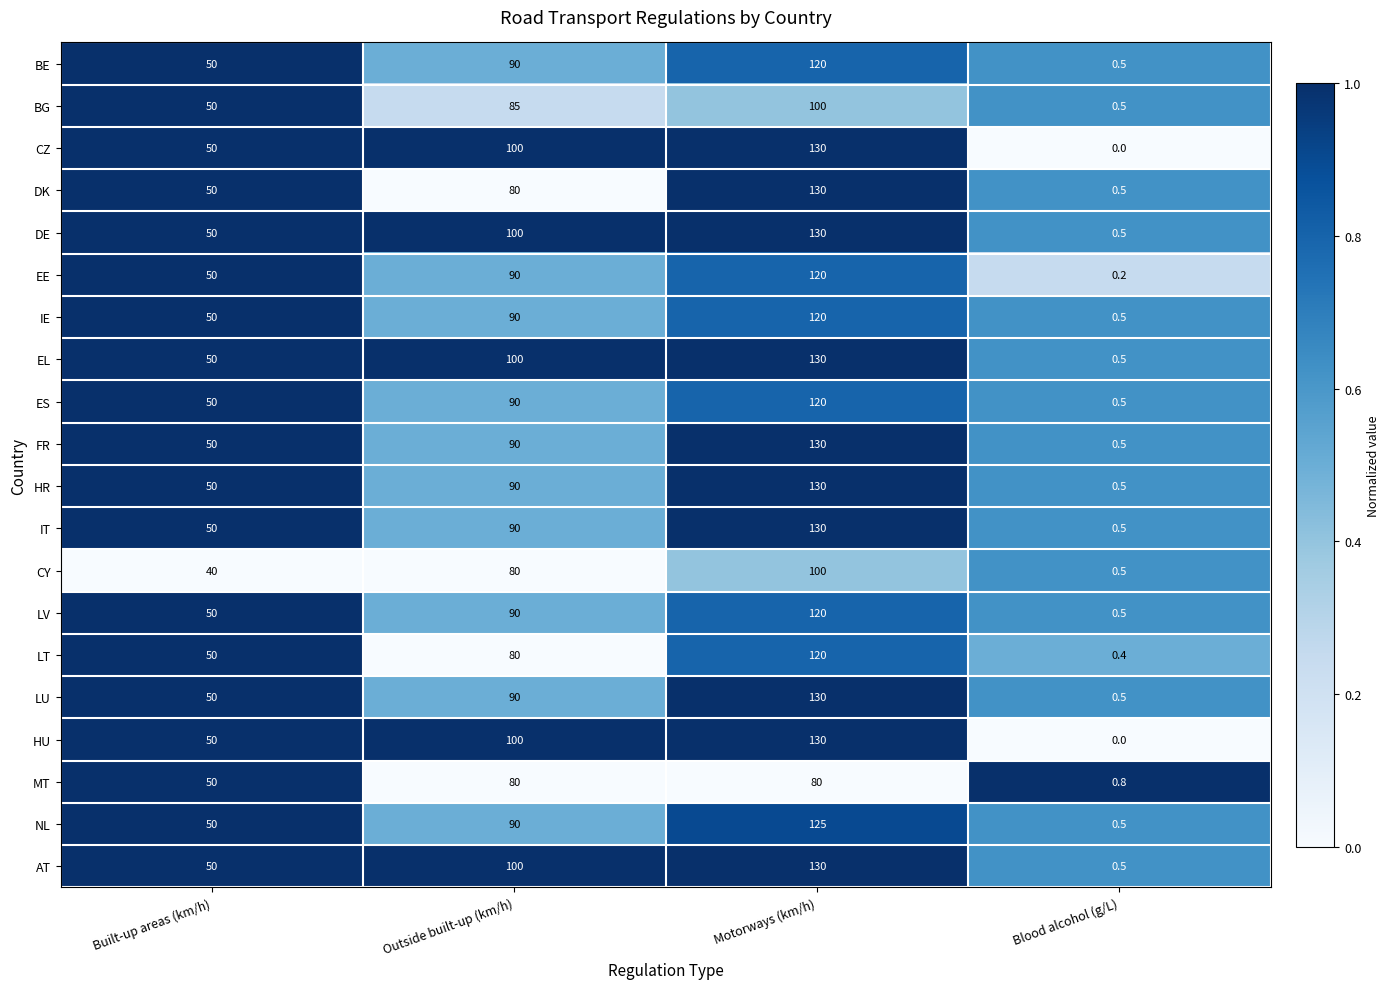

What is the greatest value displayed?

130.0